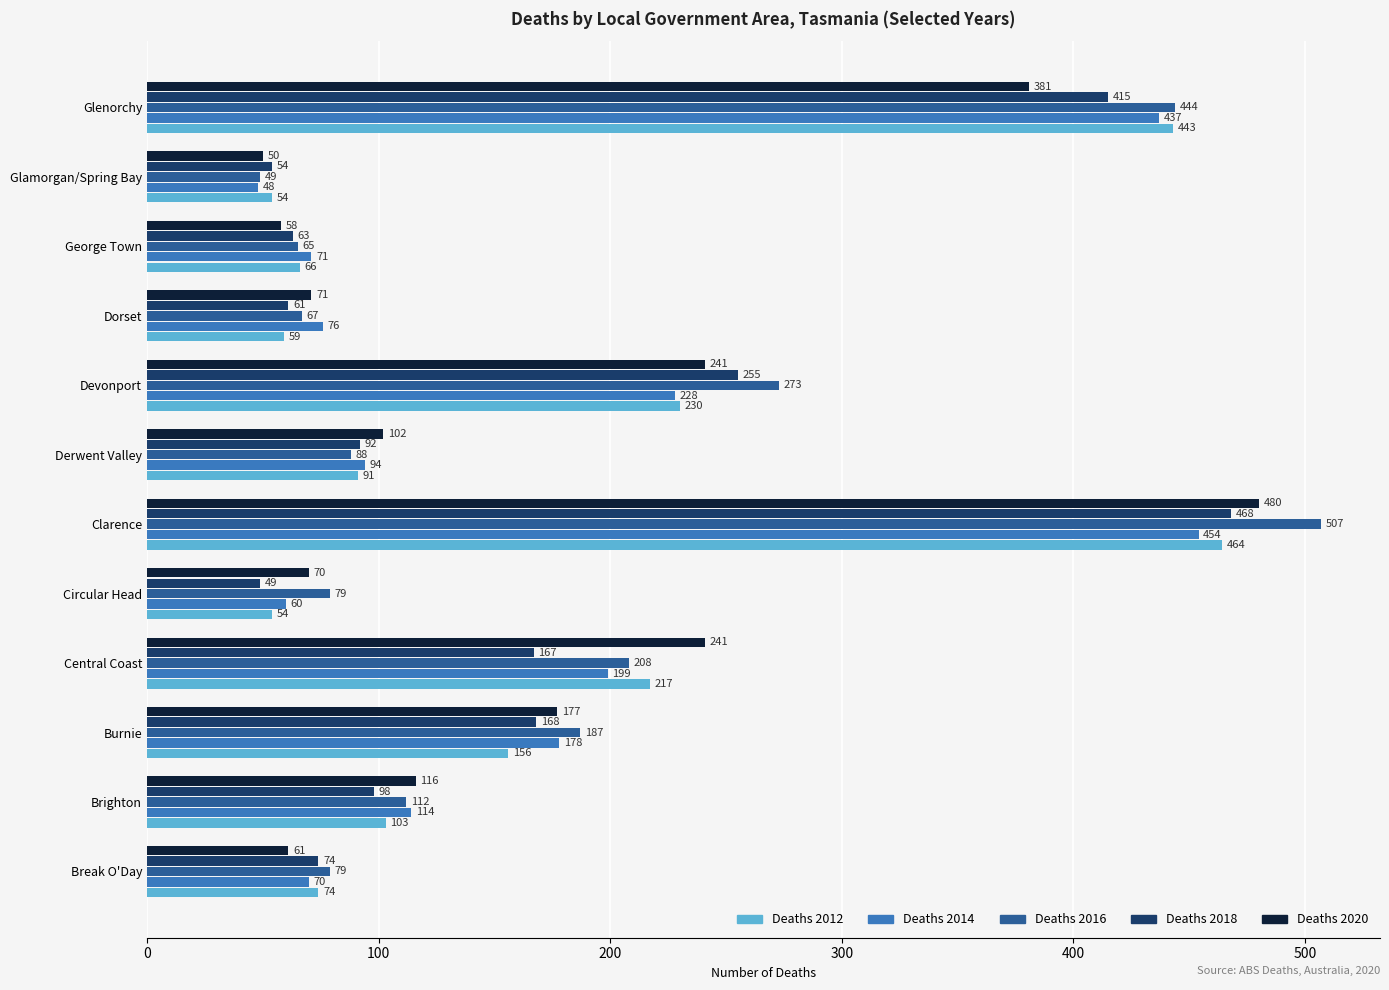

Read the Deaths 2012 value at Break O'Day, to the nearest 10.

70